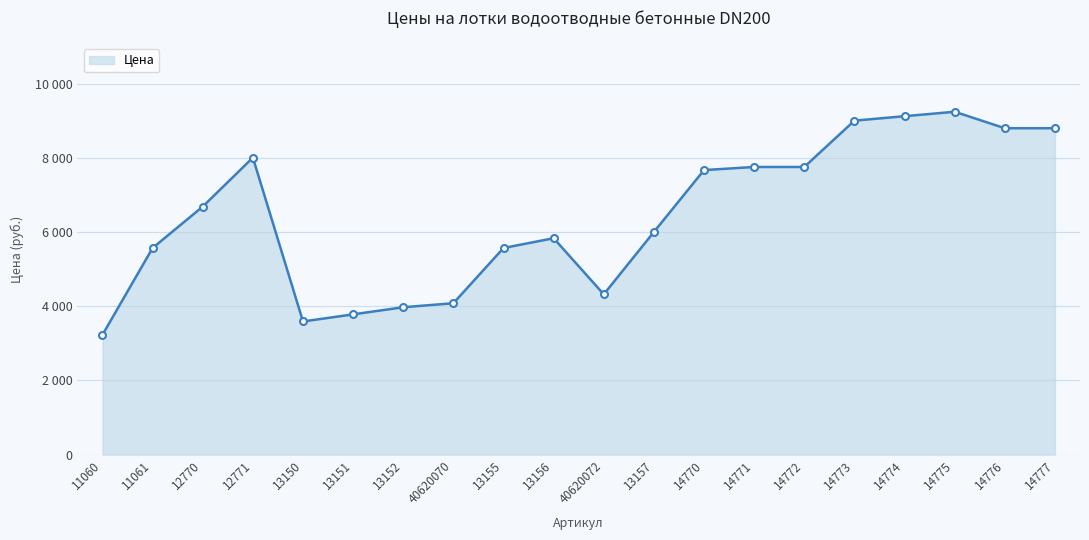

What position from the left is 11061?

2